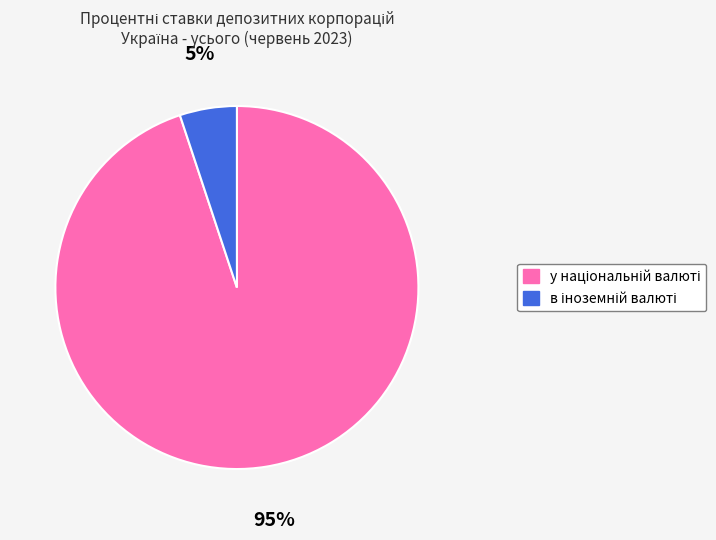

To the nearest percent, what is the difference between the largest and smallest slice percentages?

90%